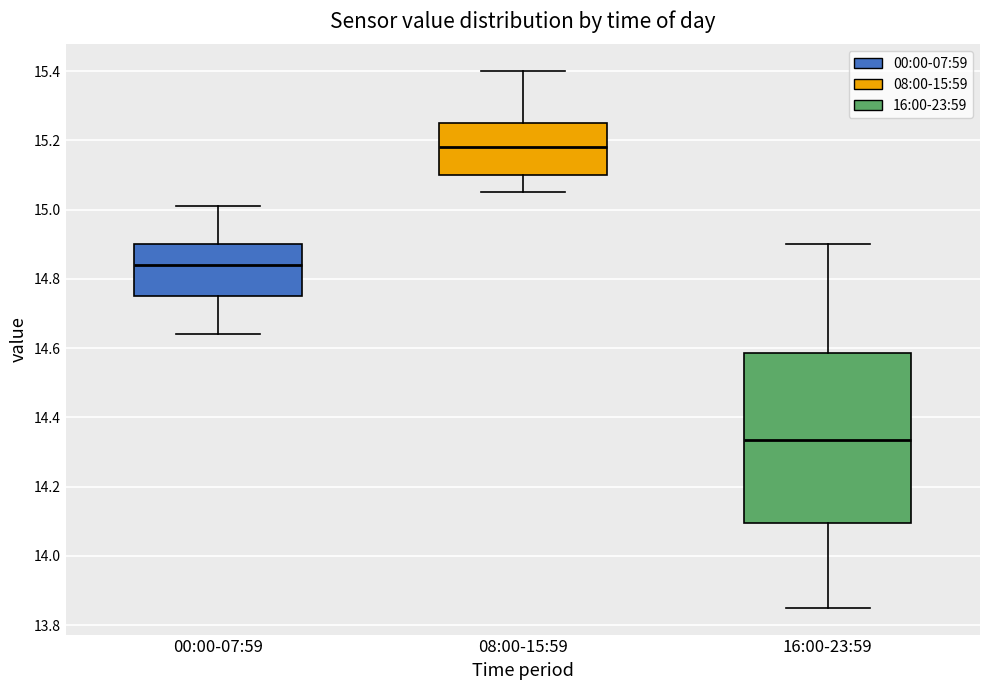

Reading left to right, read every box against the y-axis: the position of its median line, the range the box covers, and the ends of its whiskers. The values are not printed on the chart, so give them approximately, as read against the axis.

00:00-07:59: median 14.84, box 14.76 to 14.90, whiskers 14.64 to 15.02
08:00-15:59: median 15.18, box 15.10 to 15.26, whiskers 15.06 to 15.40
16:00-23:59: median 14.34, box 14.10 to 14.58, whiskers 13.86 to 14.90